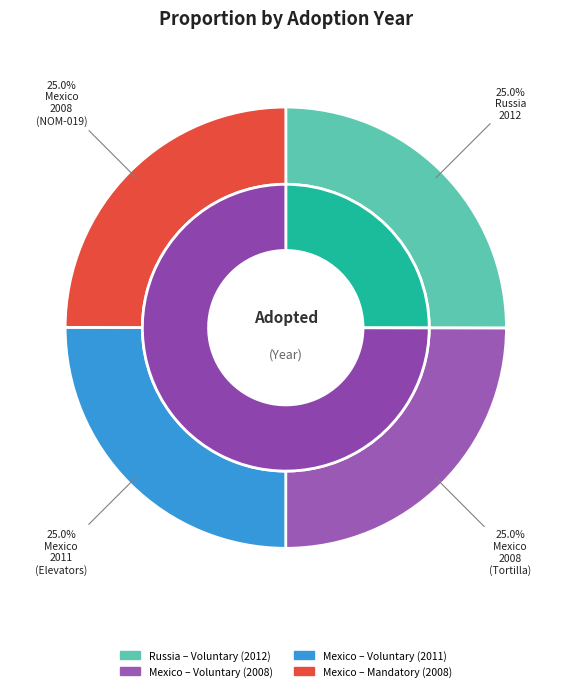

Does Mexico (2008) account for over 50% of the chart?

No